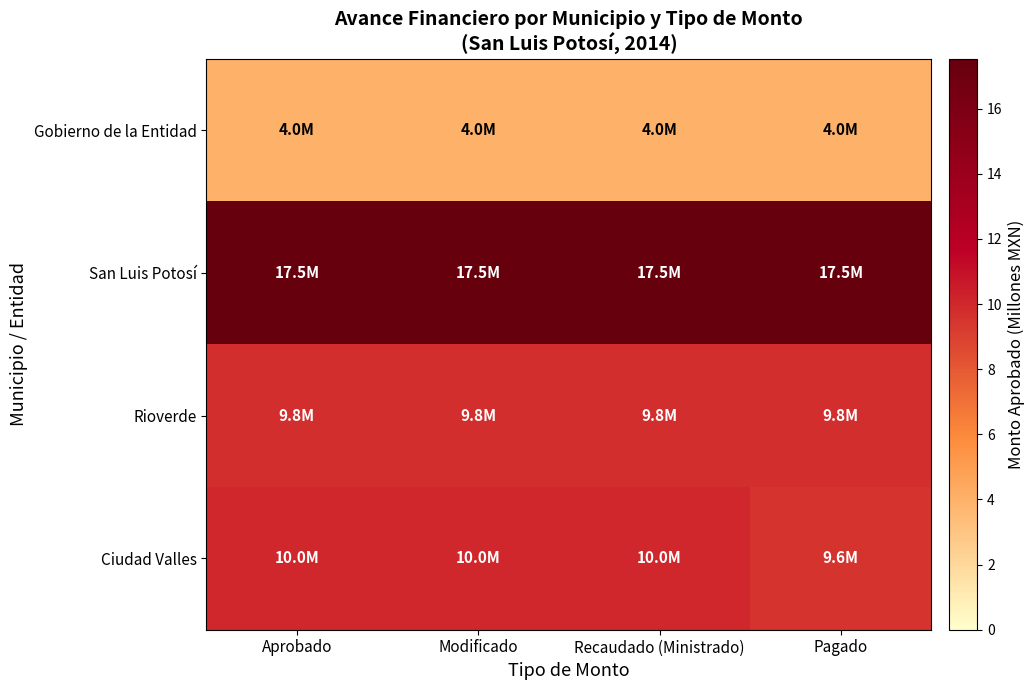

What is the minimum value shown in the chart?

4.0